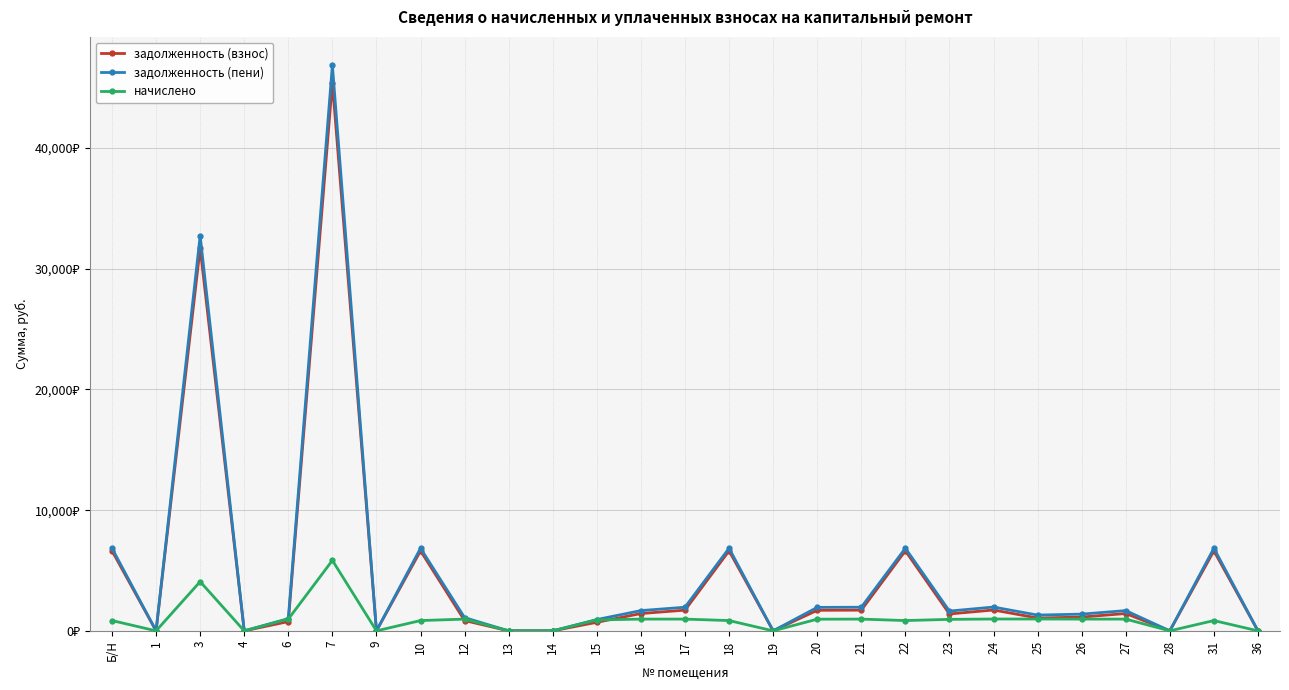

Is this an area chart (filled region under the line)?

No